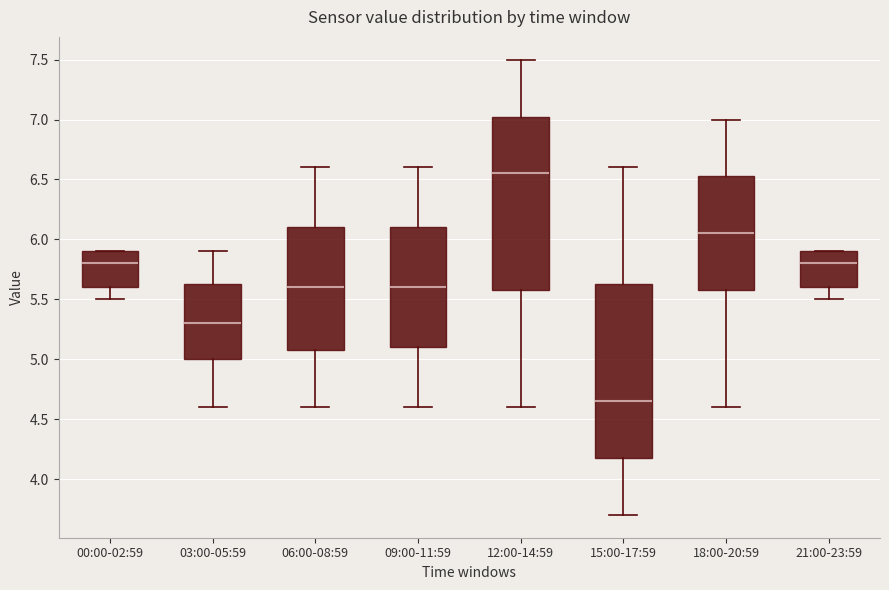

Reading left to right, transcribe this box plot: for each box, give where its median line is, the range the box spans, and where its two whiskers end, as read against the y-axis. The values are not printed on the chart, so give them approximately, as read against the axis.

00:00-02:59: median 5.80, box 5.60 to 5.90, whiskers 5.50 to 5.90
03:00-05:59: median 5.30, box 5.00 to 5.65, whiskers 4.60 to 5.90
06:00-08:59: median 5.60, box 5.10 to 6.10, whiskers 4.60 to 6.60
09:00-11:59: median 5.60, box 5.10 to 6.10, whiskers 4.60 to 6.60
12:00-14:59: median 6.55, box 5.60 to 7.05, whiskers 4.60 to 7.50
15:00-17:59: median 4.65, box 4.20 to 5.65, whiskers 3.70 to 6.60
18:00-20:59: median 6.05, box 5.60 to 6.55, whiskers 4.60 to 7.00
21:00-23:59: median 5.80, box 5.60 to 5.90, whiskers 5.50 to 5.90